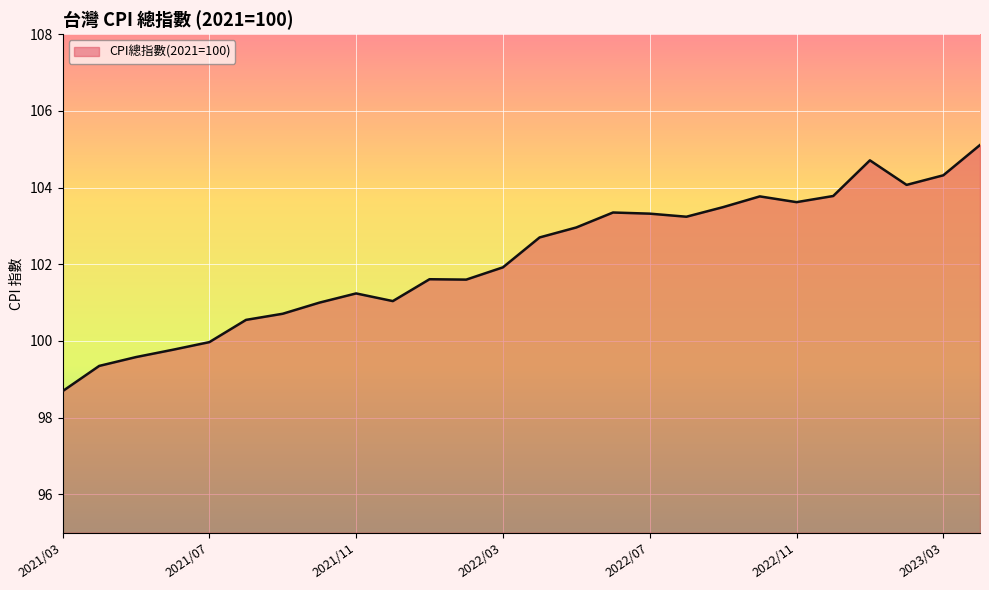

Does the chart have visible grid lines?

Yes